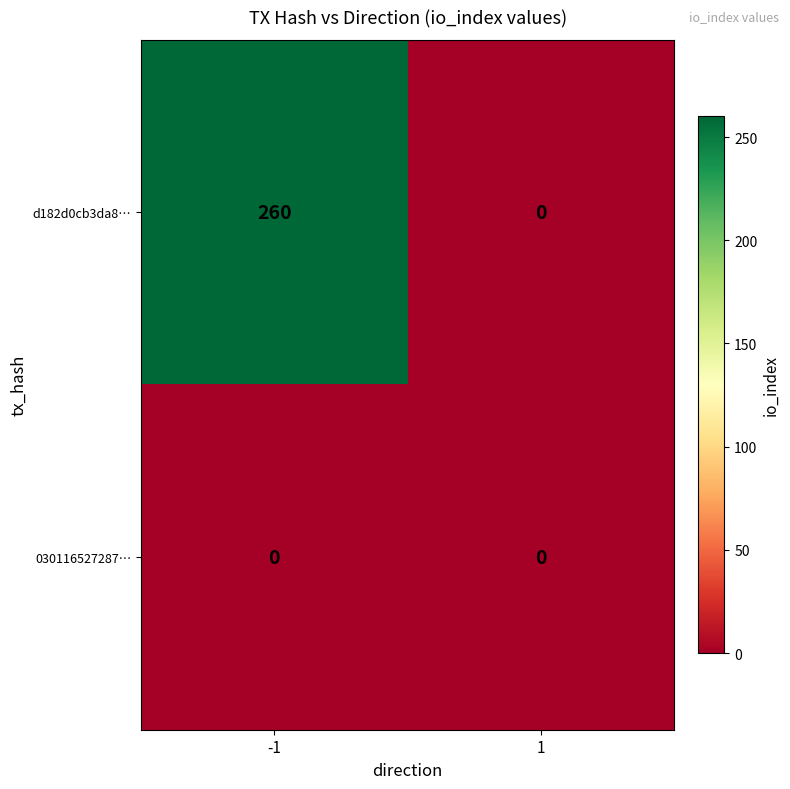

How many values in d182d0cb3da8… are above zero?

1